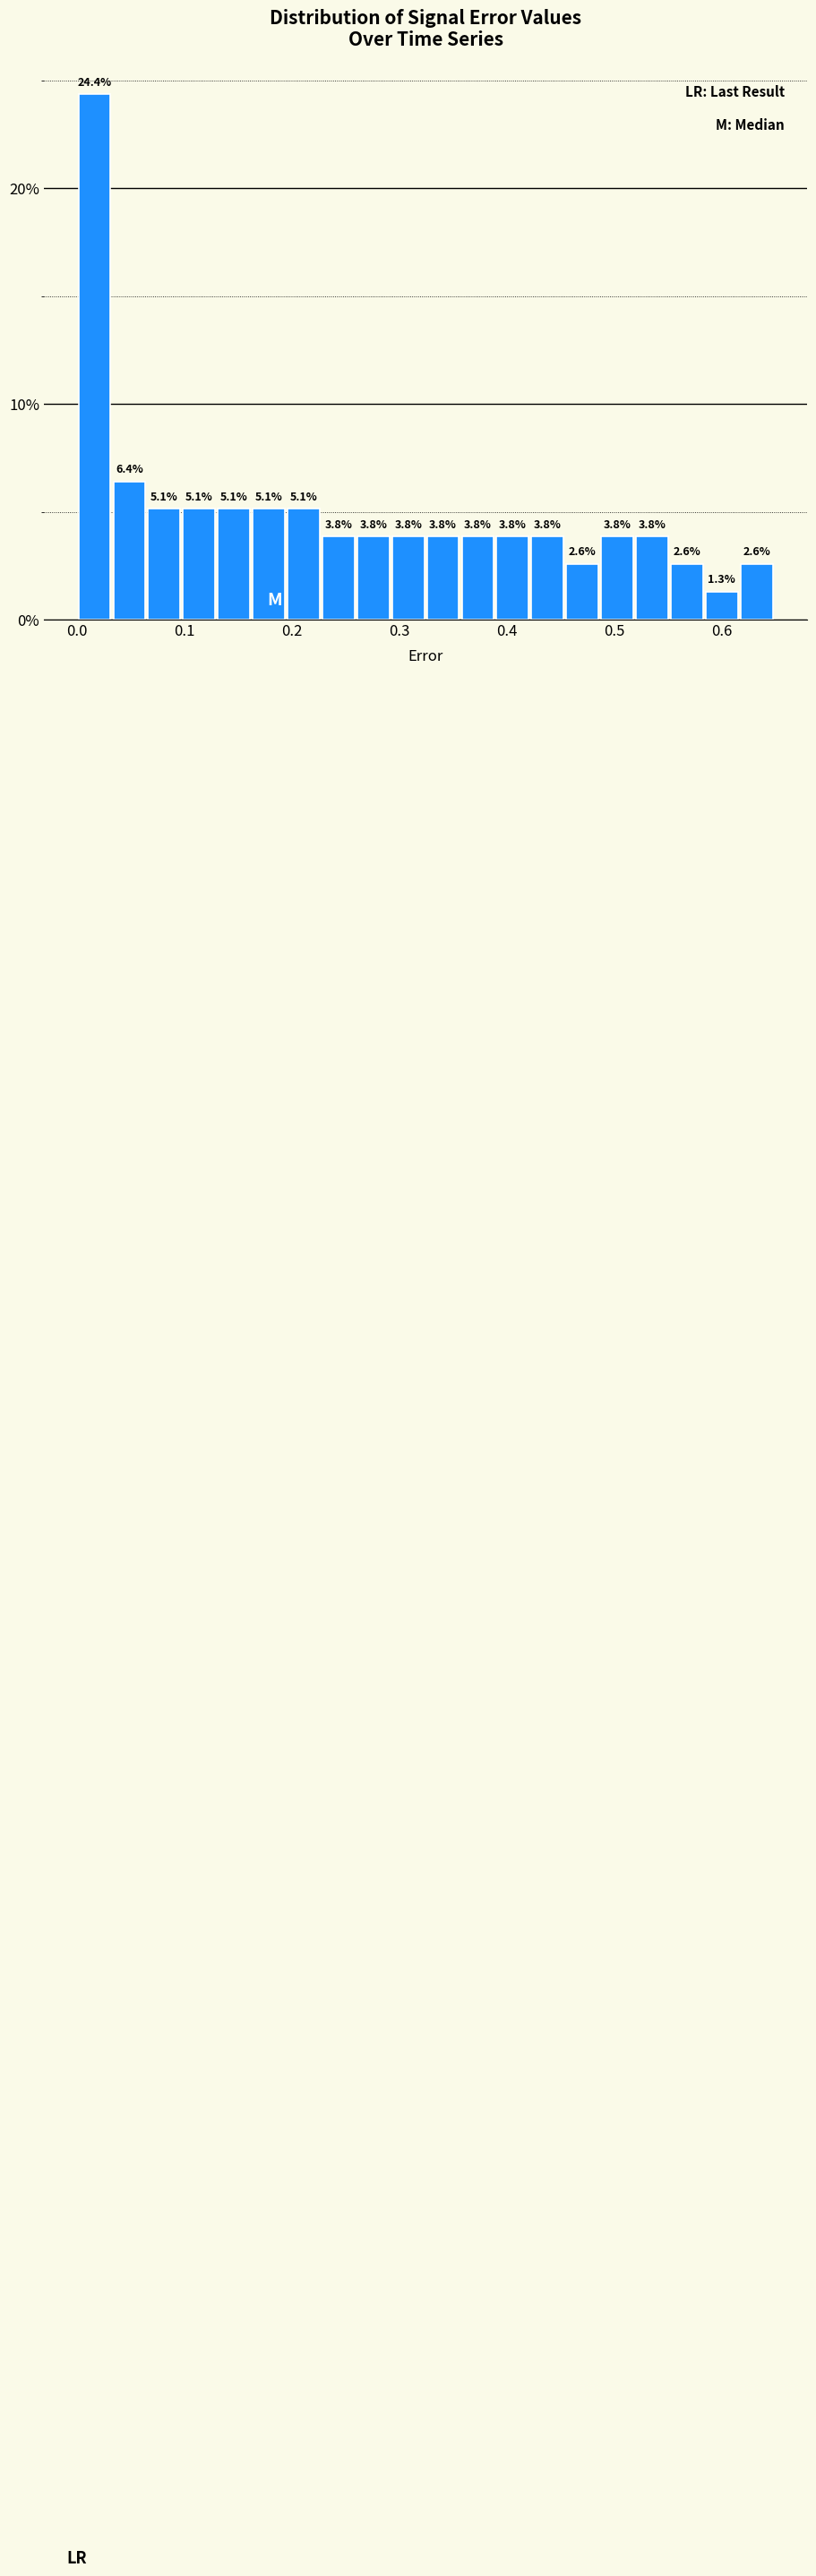

Around what value on the x-axis is the tallest bar? Give the approximate position of its centre, as read against the axis.

0.02